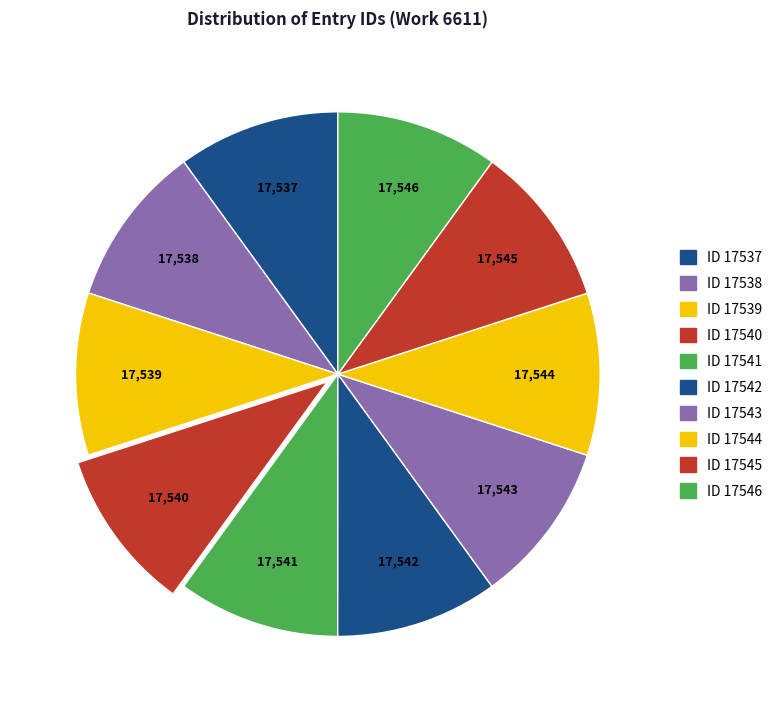

How many segments does this pie chart have?

10